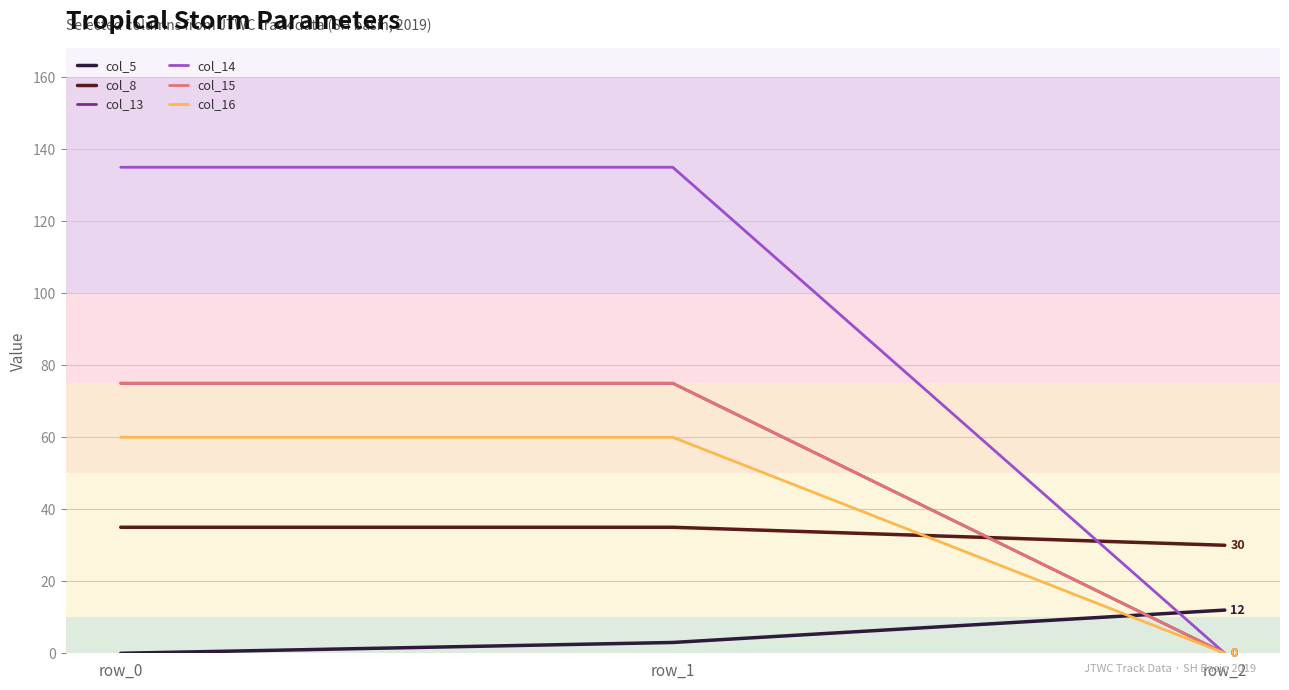

At which category is the sum across all series the highest?

row_1